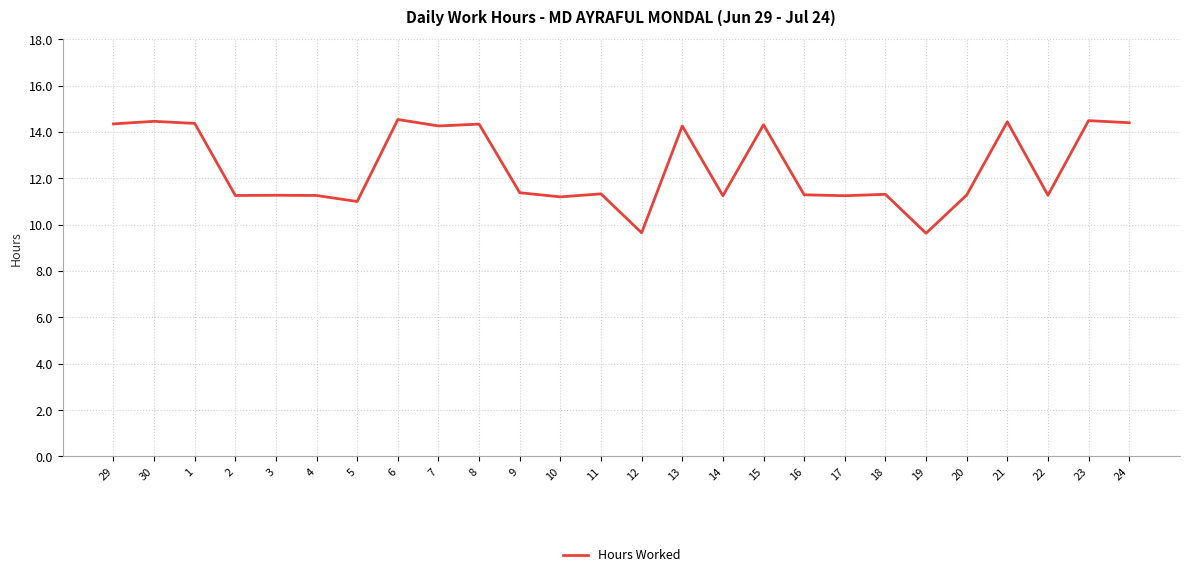

What position from the right is 7?

18